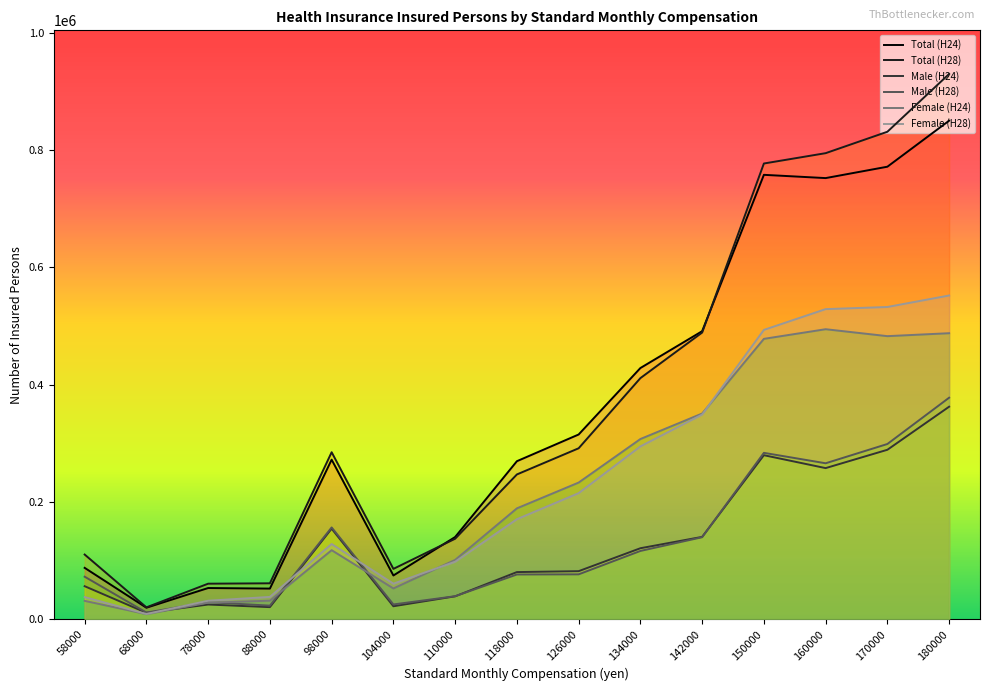

What is the minimum value for Total (H24)?

19614